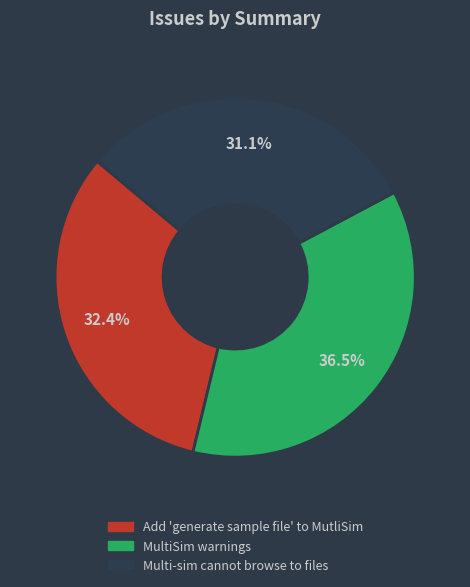

Approximately how many times larger is the value at Add 'generate sample file' to MutliSim compared to Multi-sim cannot browse to files?

1.0